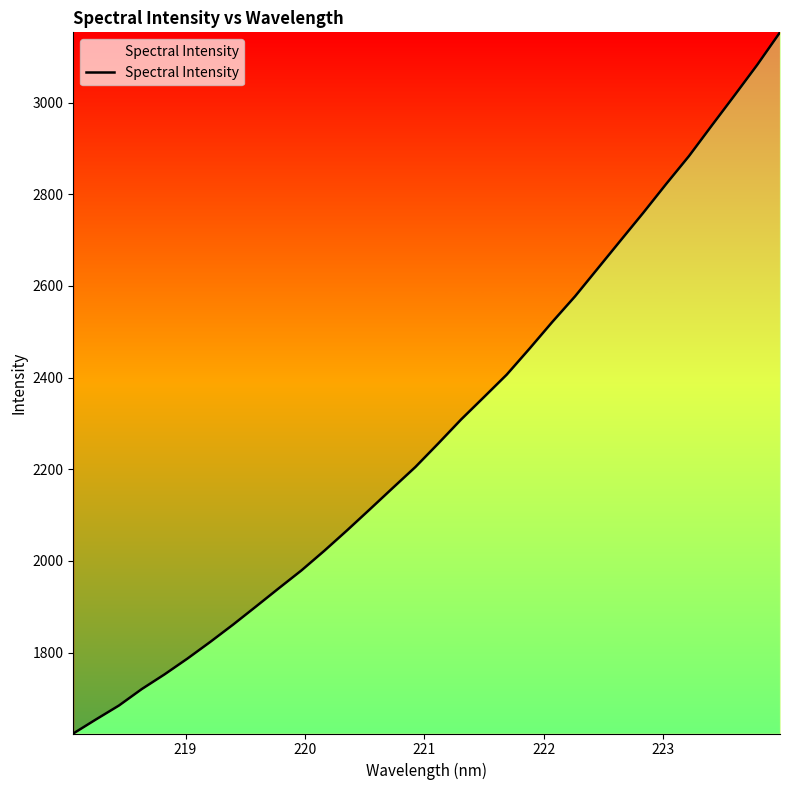

What is the difference between the maximum and minimum values?

1530.2